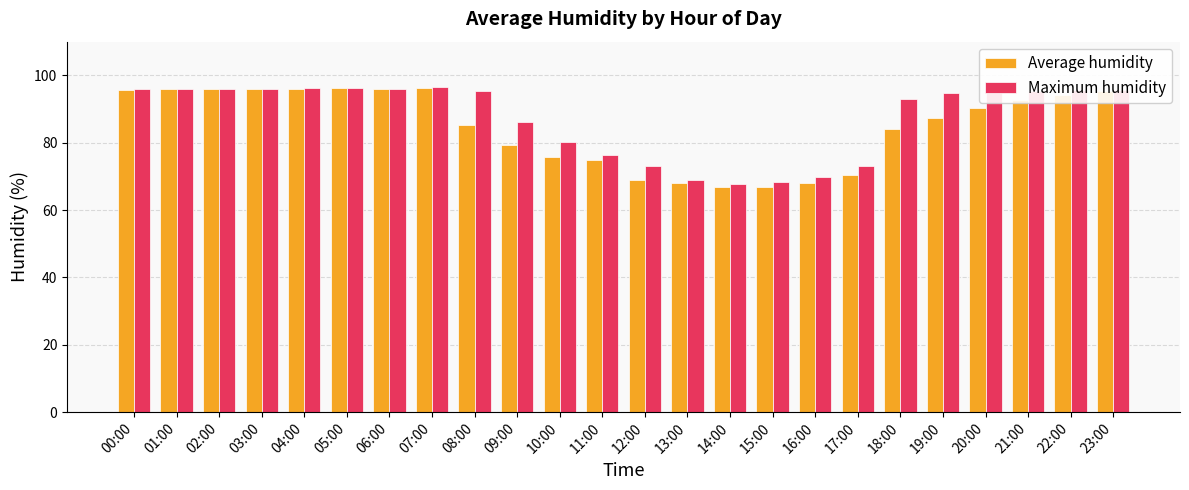

How many values in the Average humidity series exceed 90?

12